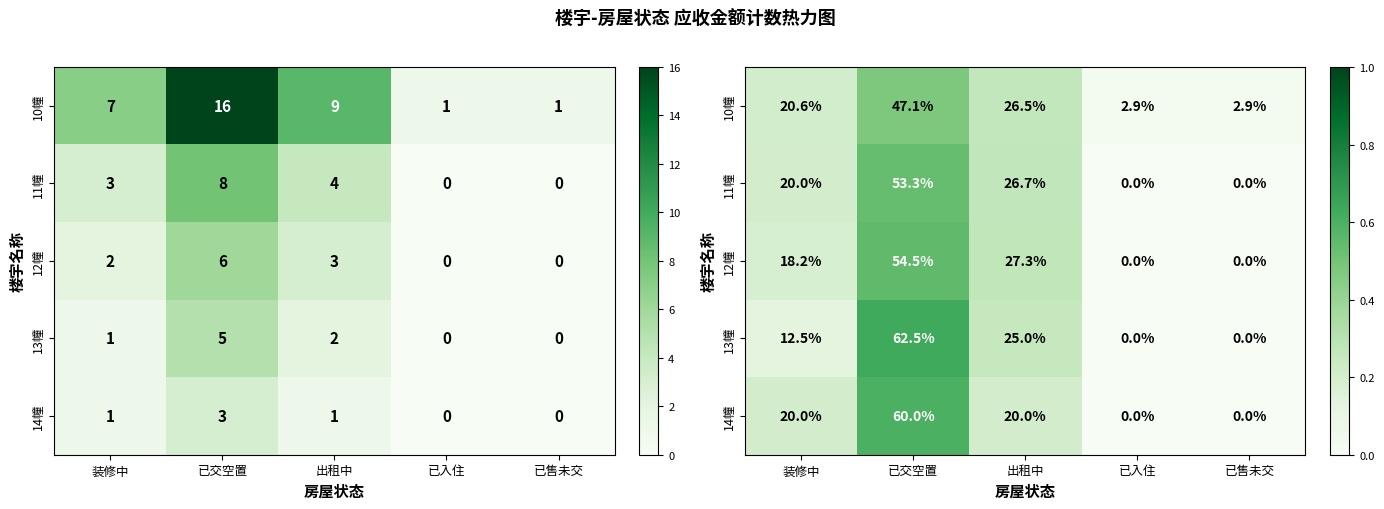

Rank the series by their maximum value, from highest to lowest.

13幢, 14幢, 12幢, 11幢, 10幢